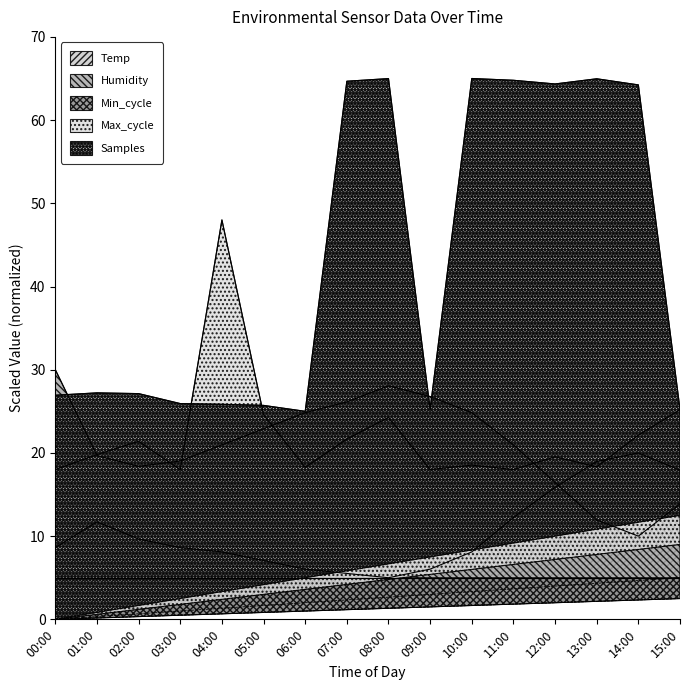

Is it true that Max_cycle_scaled equals 13.8 at 15:00?

False